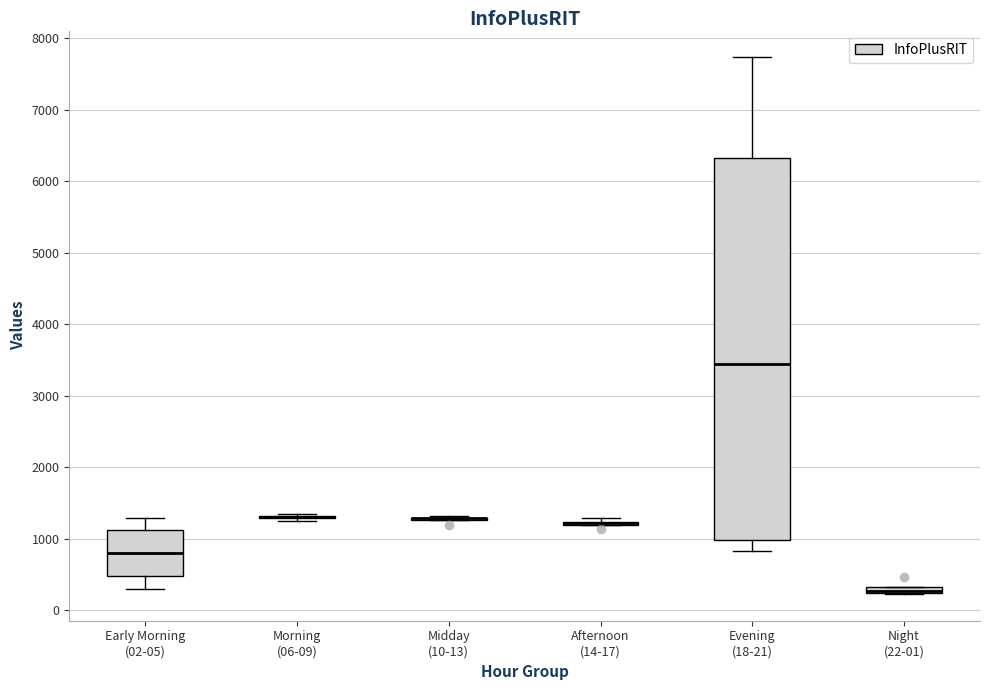

Which box is the tallest, from its lower edge to its upper edge?

Evening (18-21)